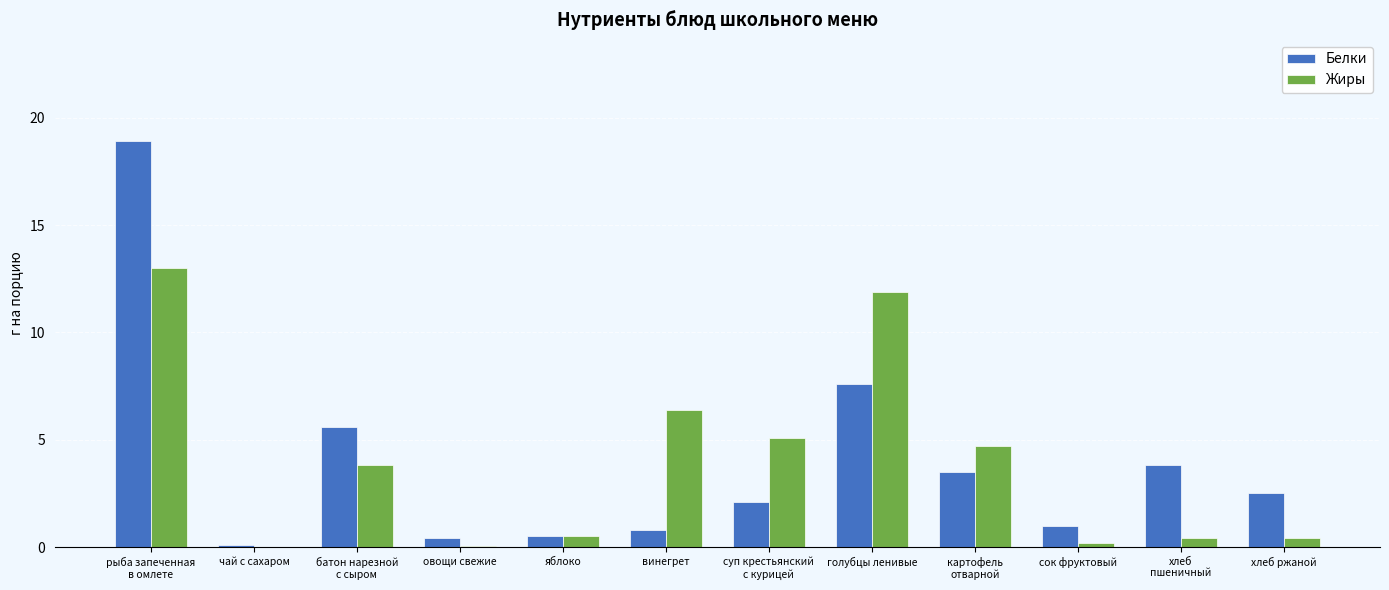

At which label does Жиры reach its peak?

рыба запеченная
в омлете